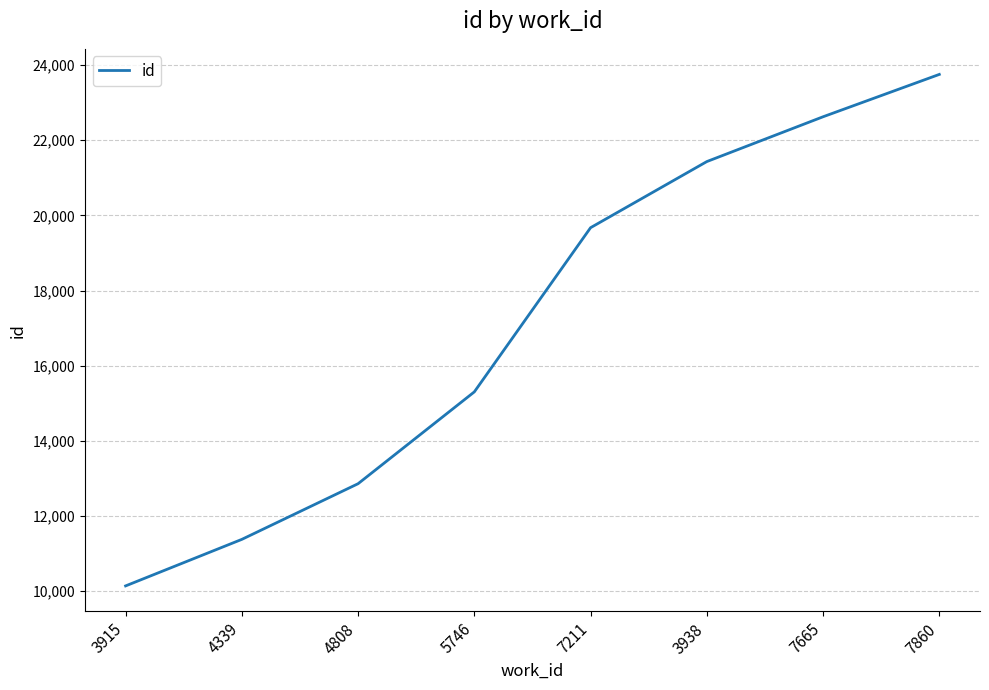

What is the difference between the maximum and minimum values?

13608